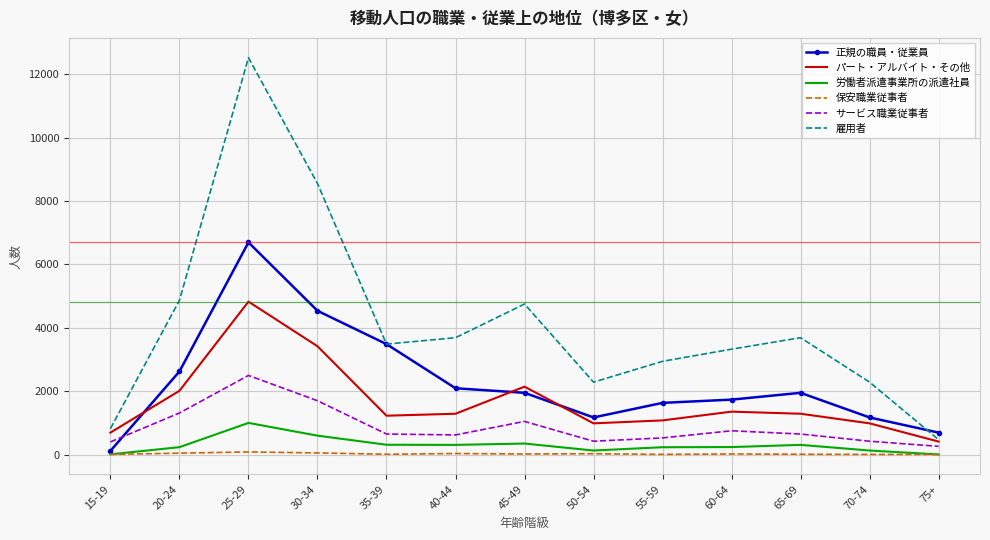

Count the number of categories in the chart.

13